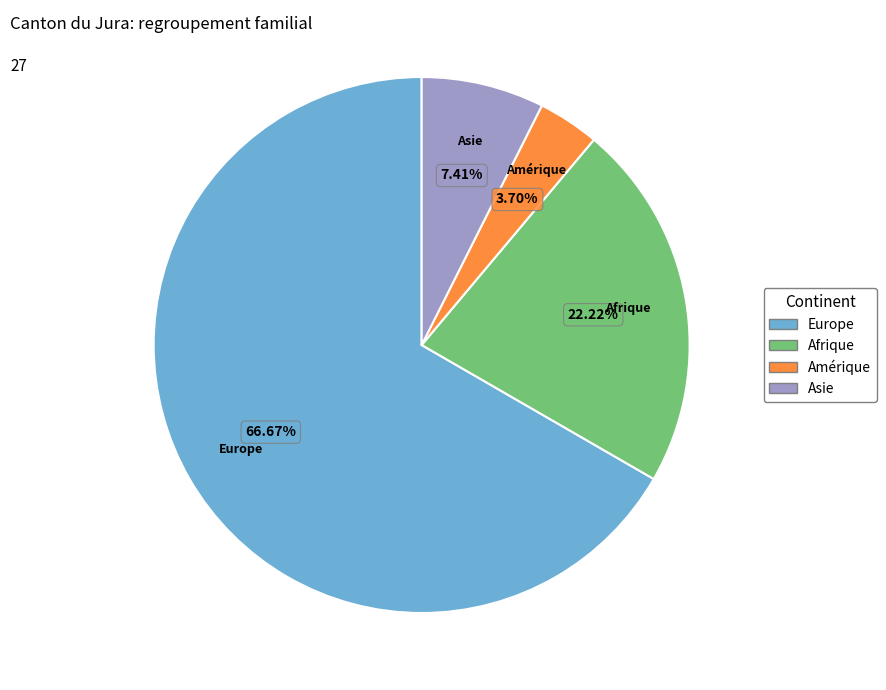

Rank the categories by value from highest to lowest.

Europe, Afrique, Asie, Amérique